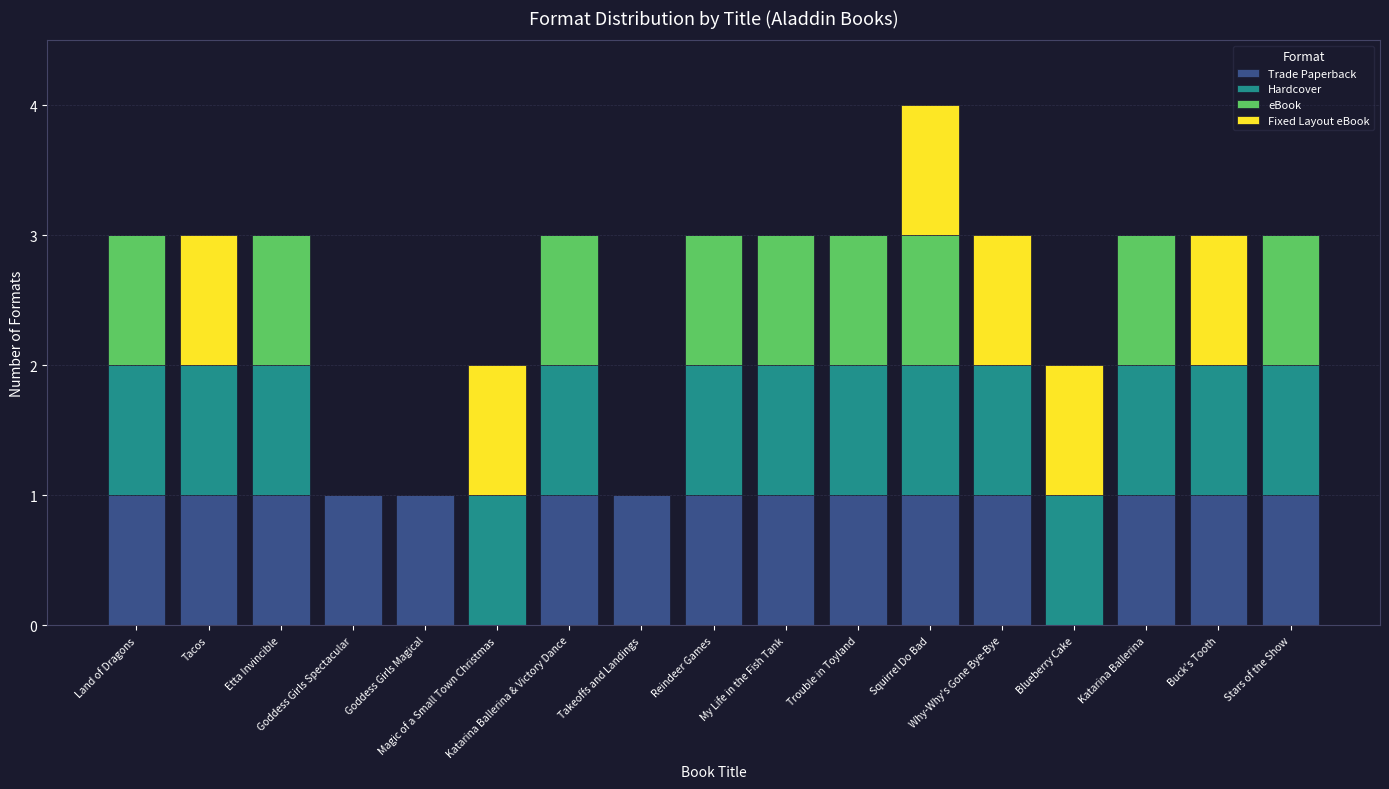

What is the sum of all Trade Paperback values?

15